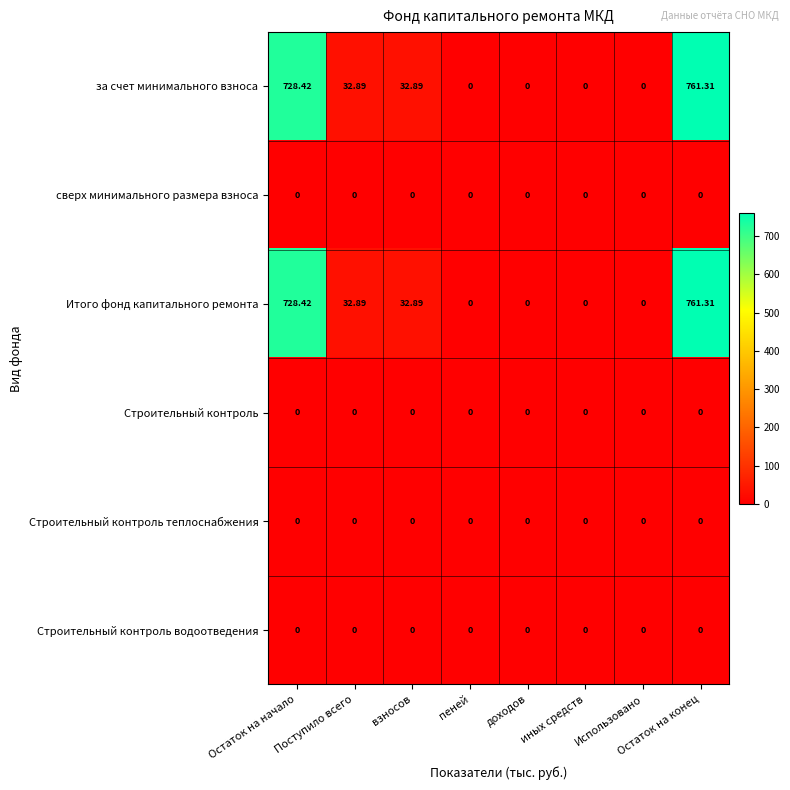

Is the value of Строительный контроль теплоснабжения at доходов greater than the value of Итого фонд капитального ремонта at Остаток на конец?

No